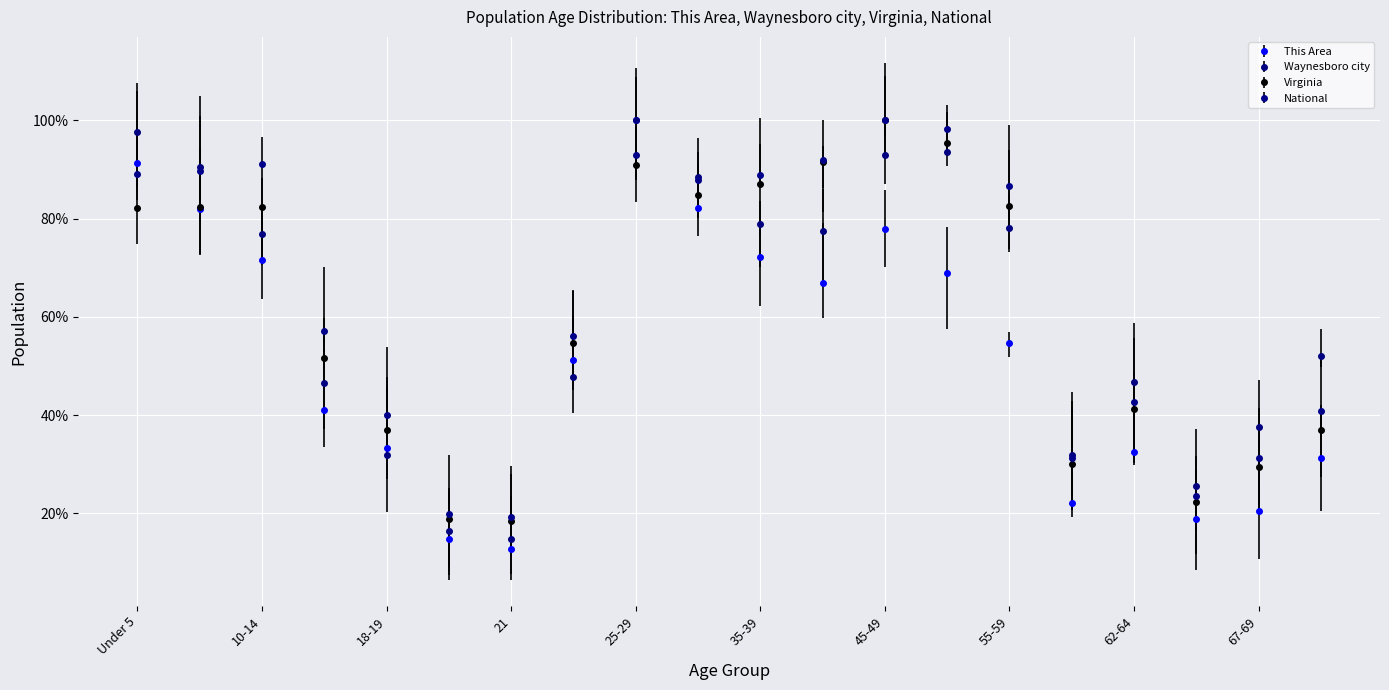

After their last crossing, which series has the higher values: Waynesboro city or Virginia?

Waynesboro city